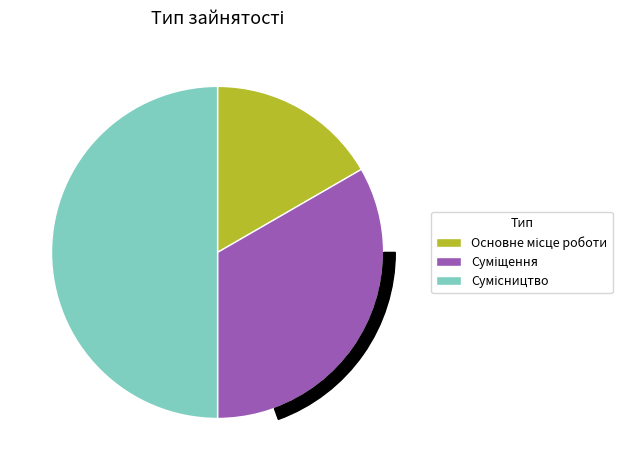

What is the ratio of the value at Основне місце роботи to the value at Сумісництво?

0.3